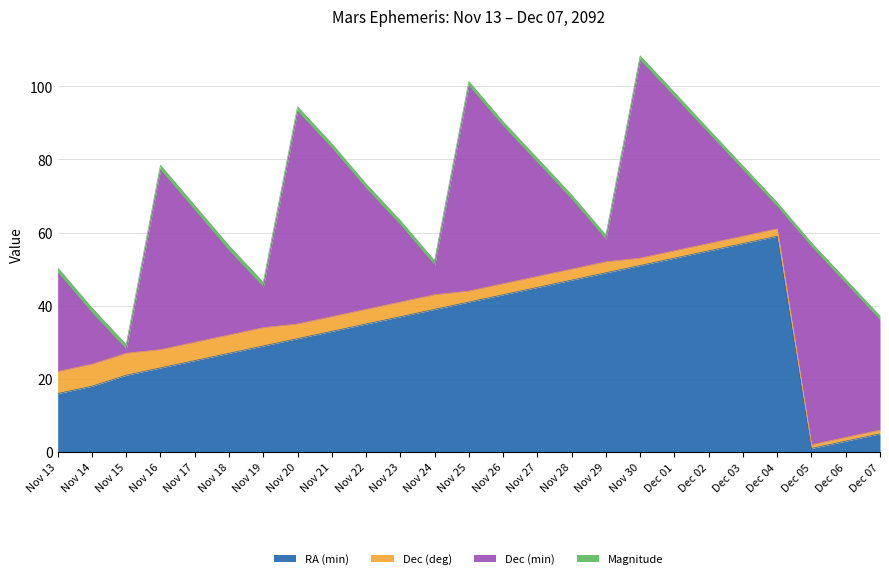

The RA (min) series shows 47.0 at Nov 28. True or false?

True